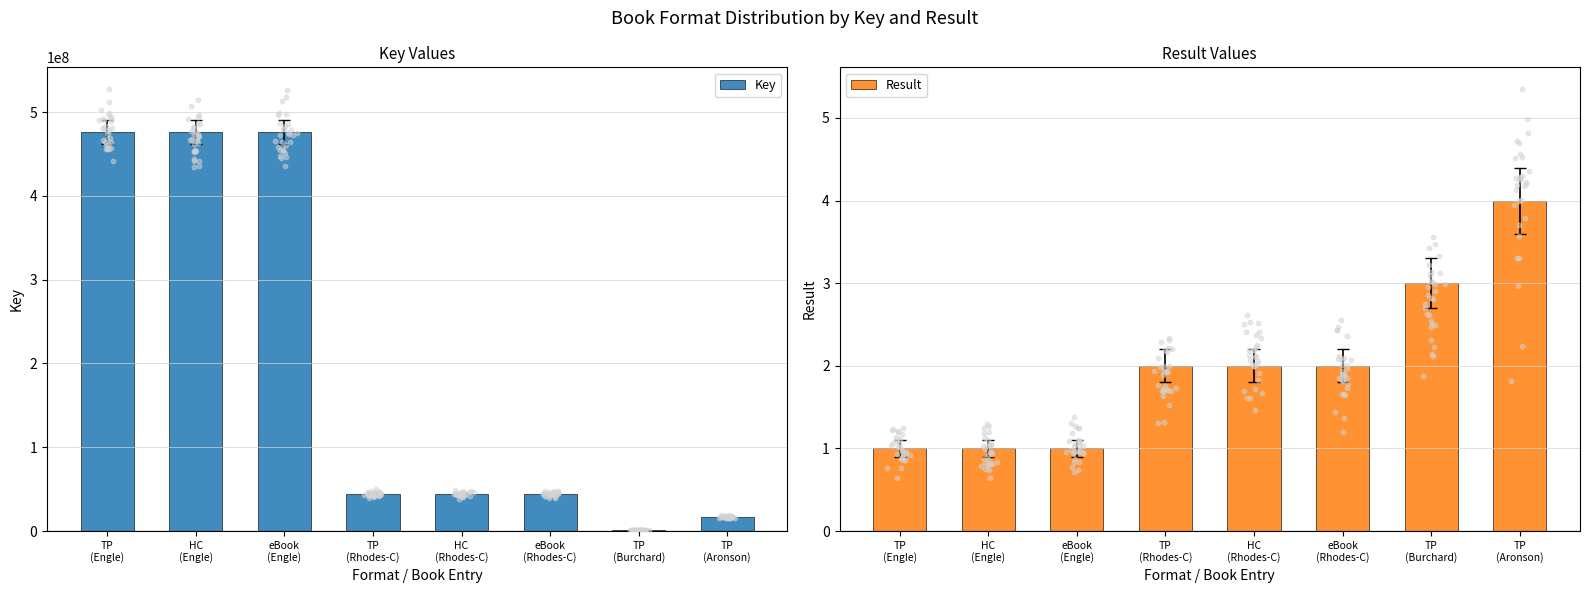

At how many categories does at least one series exceed 159144864?

3